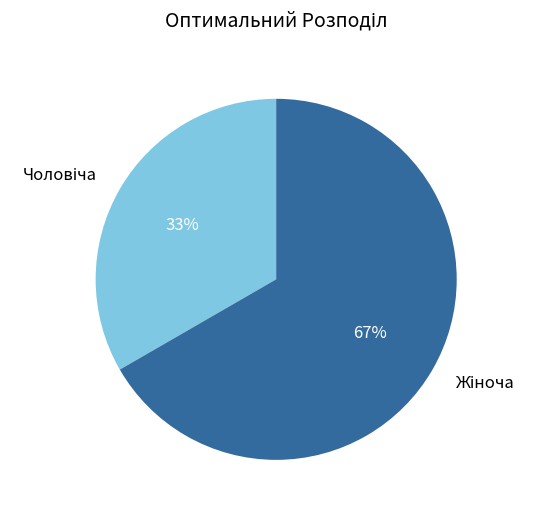

How many slices are in this pie chart?

2